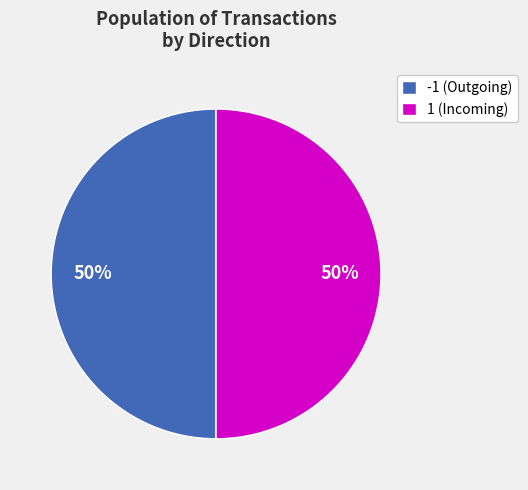

Approximately how many times larger is the value at -1 (Outgoing) compared to 1 (Incoming)?

1.0